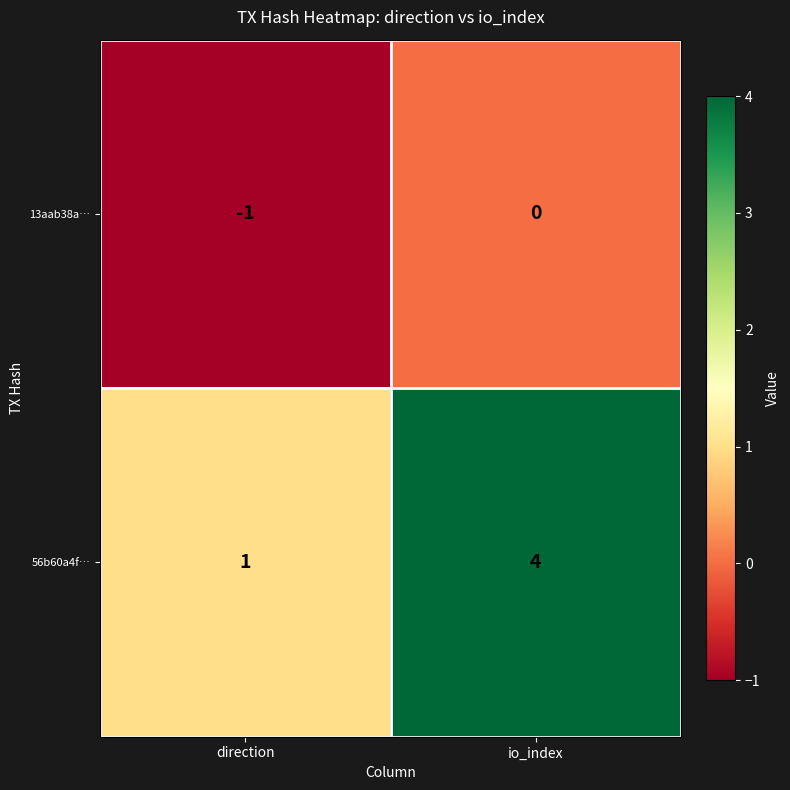

Is it true that 56b60a4f… equals 2 at io_index?

False